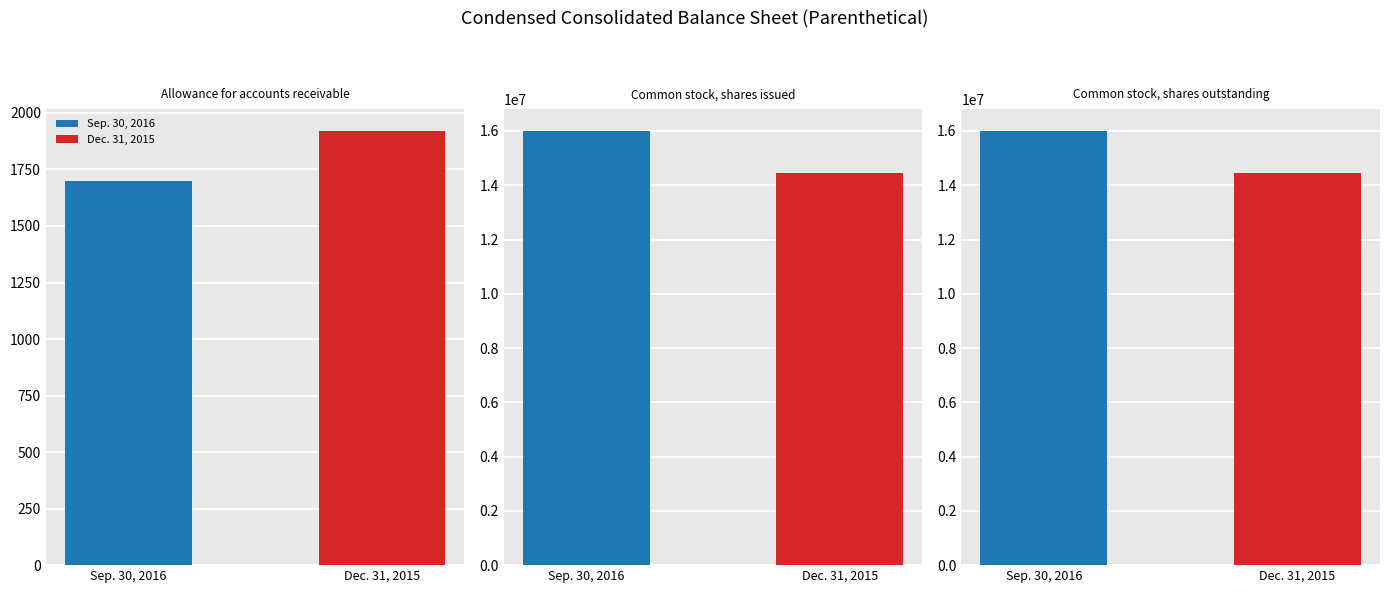

Does the chart contain stacked bars?

No